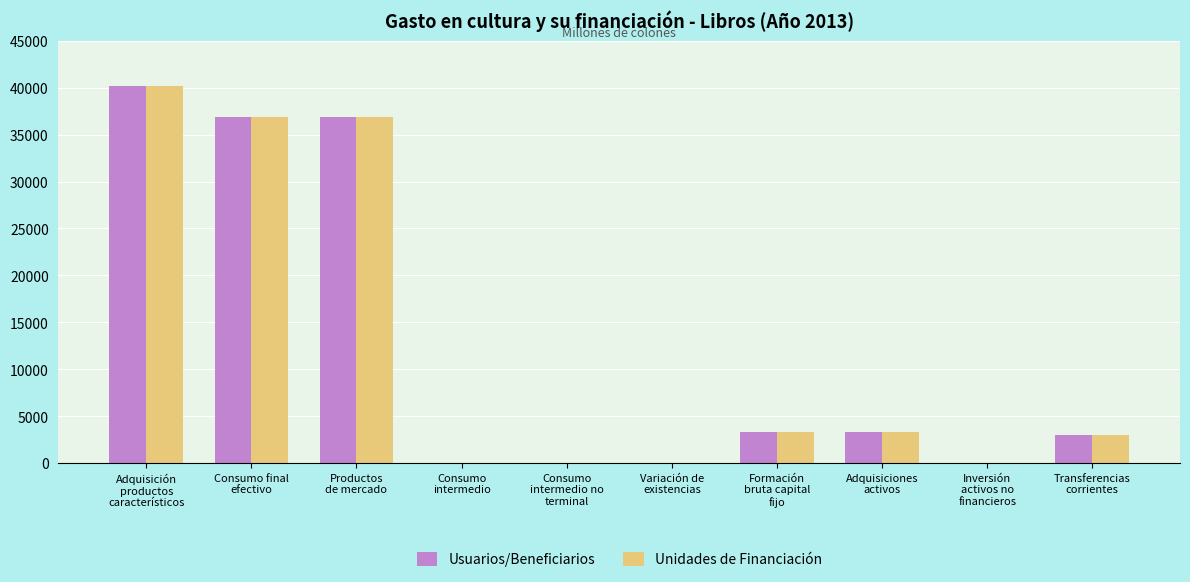

Are the bars horizontal?

No